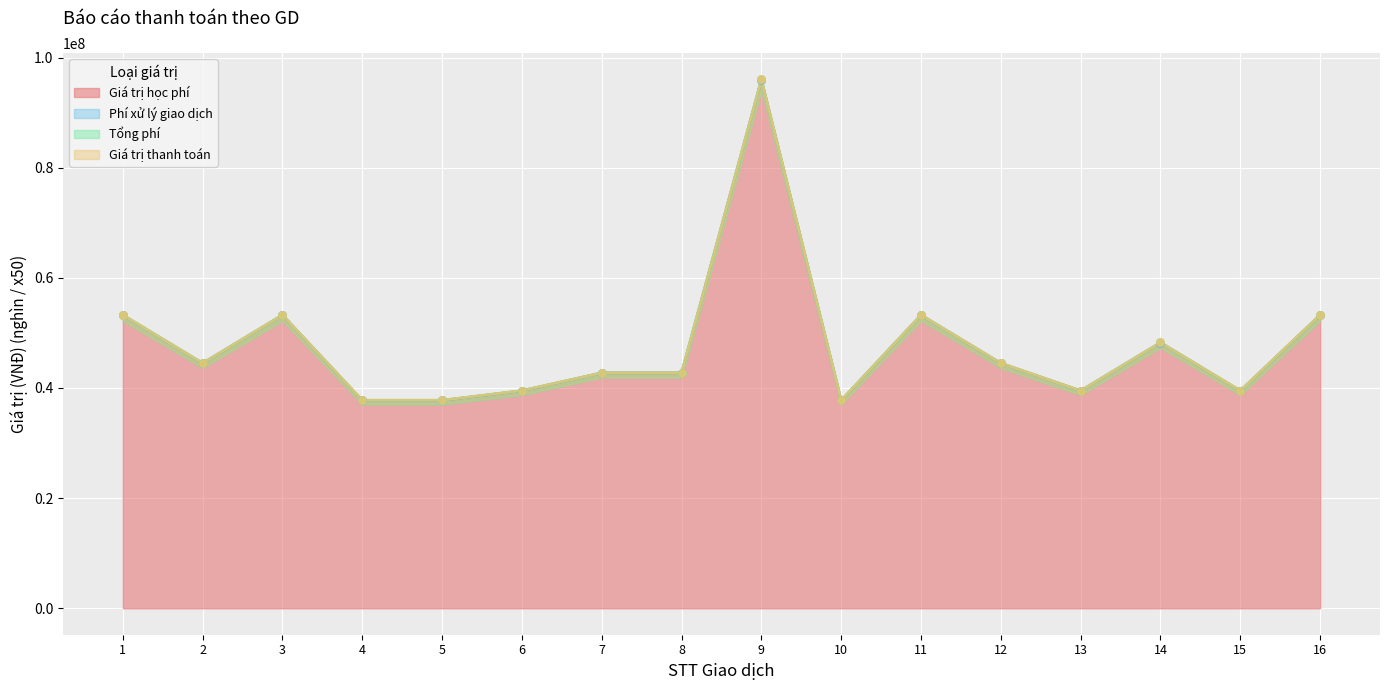

What is the total value across all series at 13?

79000000